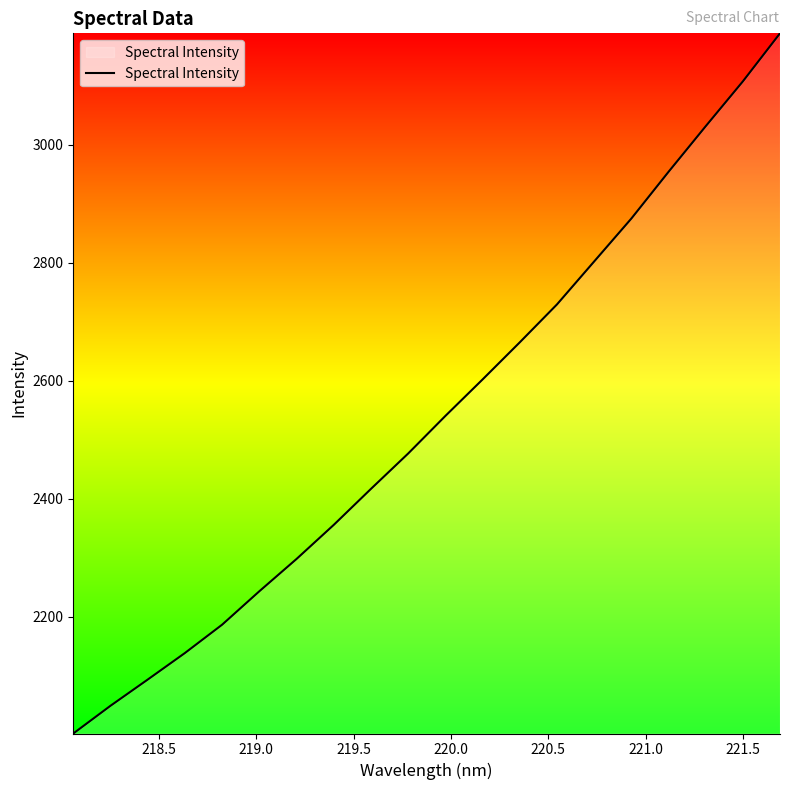

What is the minimum value shown in the chart?

2002.2